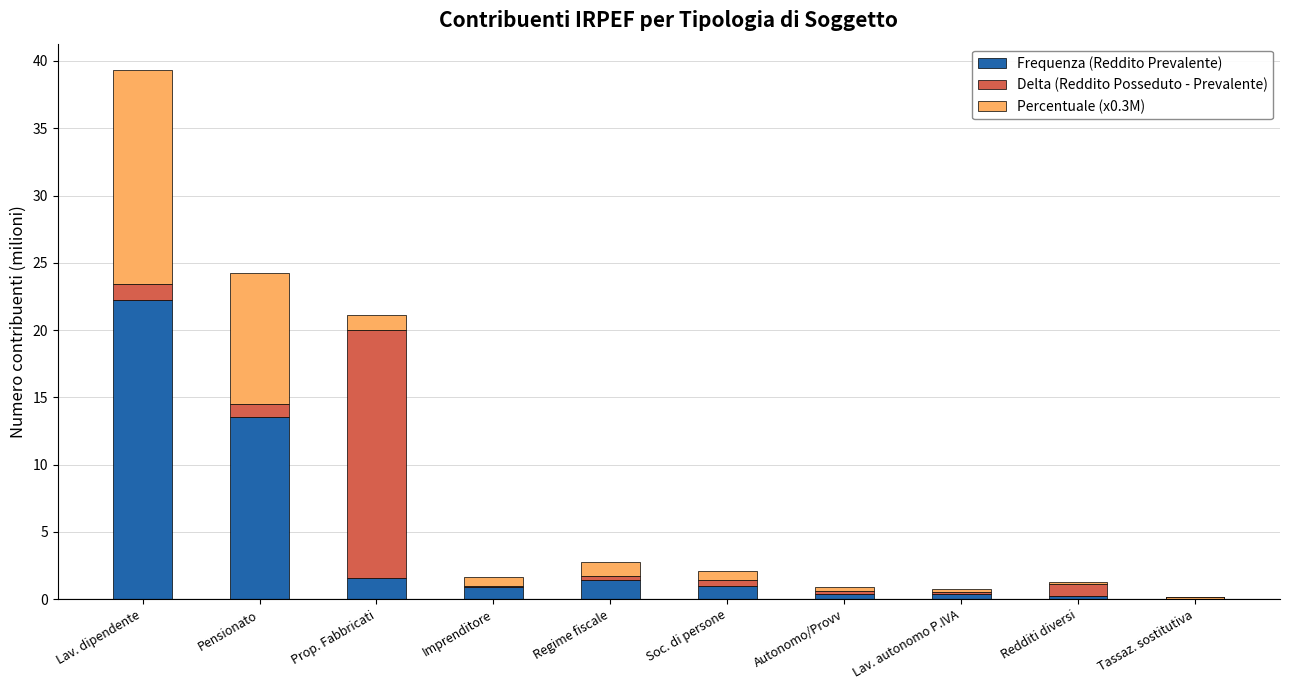

At which label does Delta (Reddito Posseduto - Prevalente) first exceed 0?

Lav. dipendente